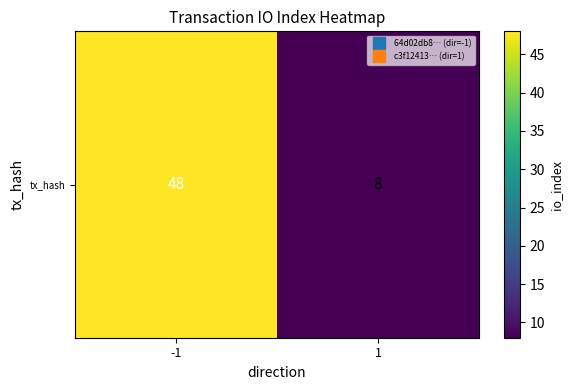

Which has a higher value, -1 or 1?

-1